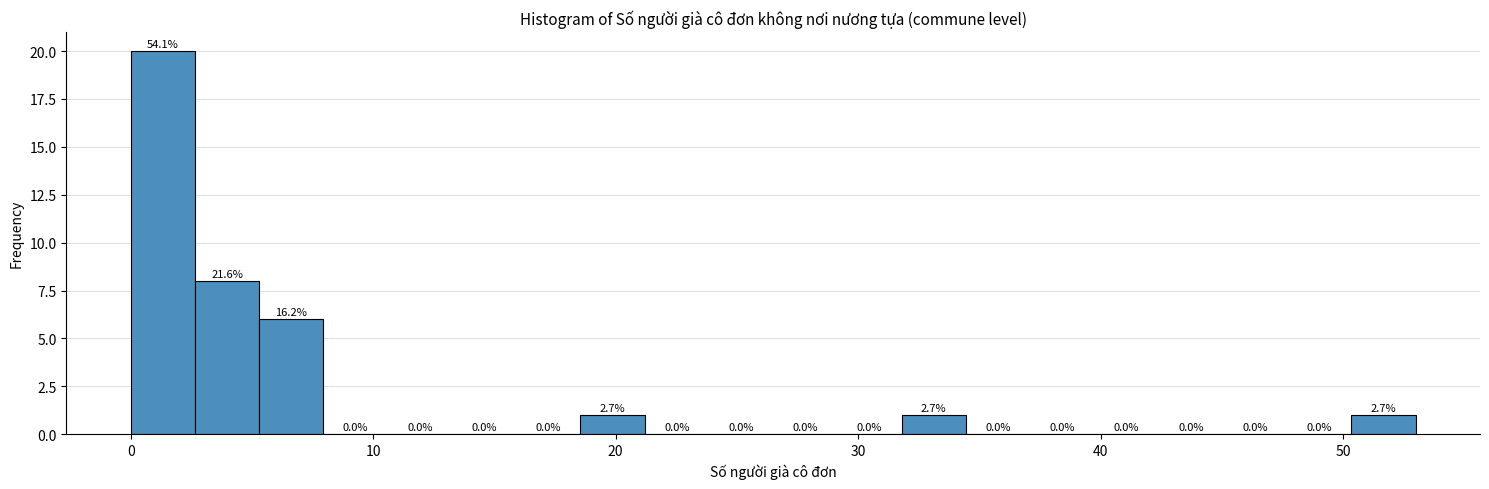

Around what value on the x-axis is the tallest bar? Give the approximate position of its centre, as read against the axis.

1